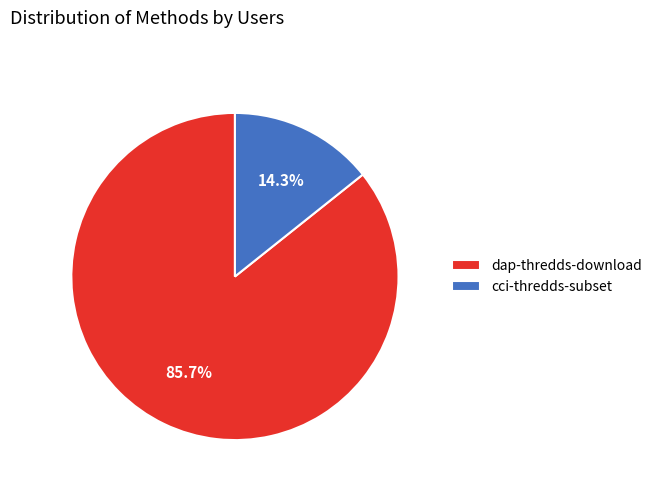

To the nearest percent, what is the combined percentage of dap-thredds-download and cci-thredds-subset?

100%